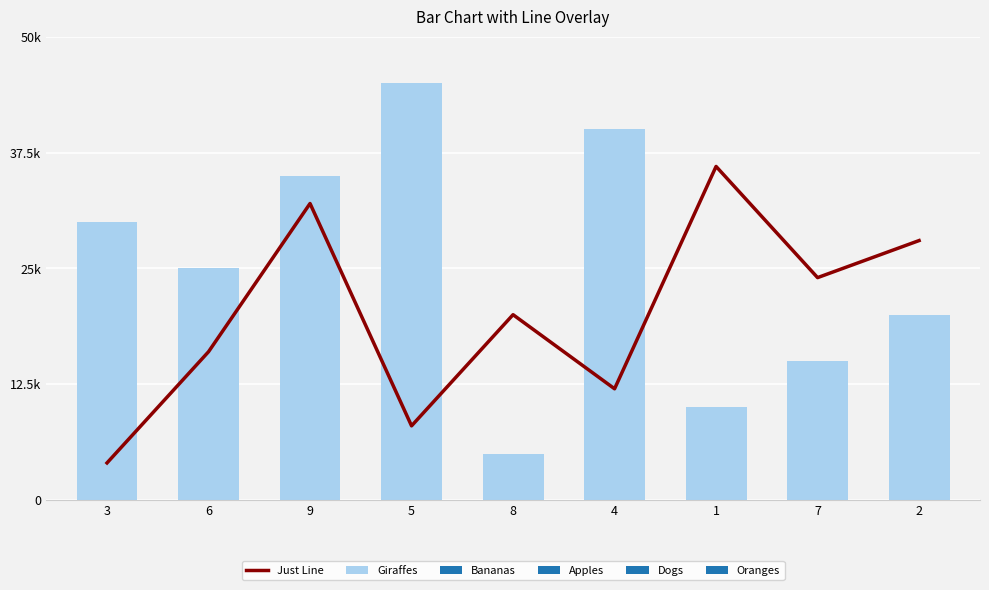

Read the Giraffes value at 7.

15